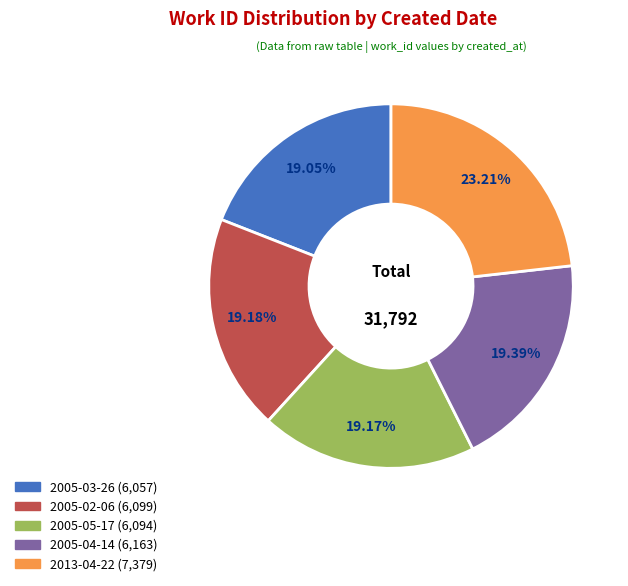

Approximately how many times larger is the value at 2013-04-22 compared to 2005-03-26?

1.2